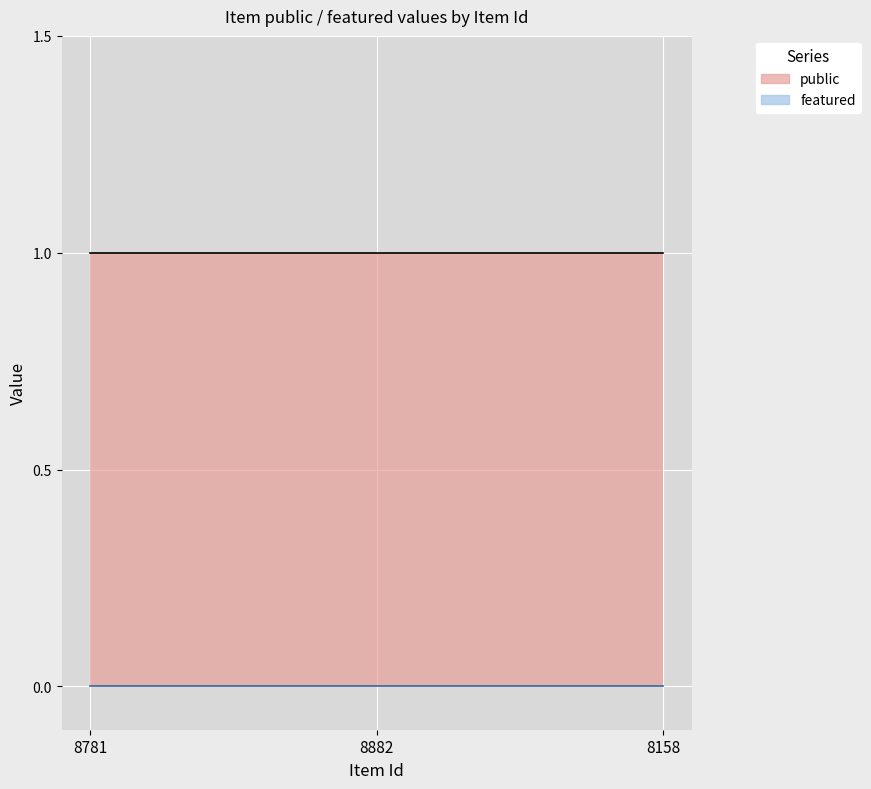

Is it true that public equals 1 at 8781?

True